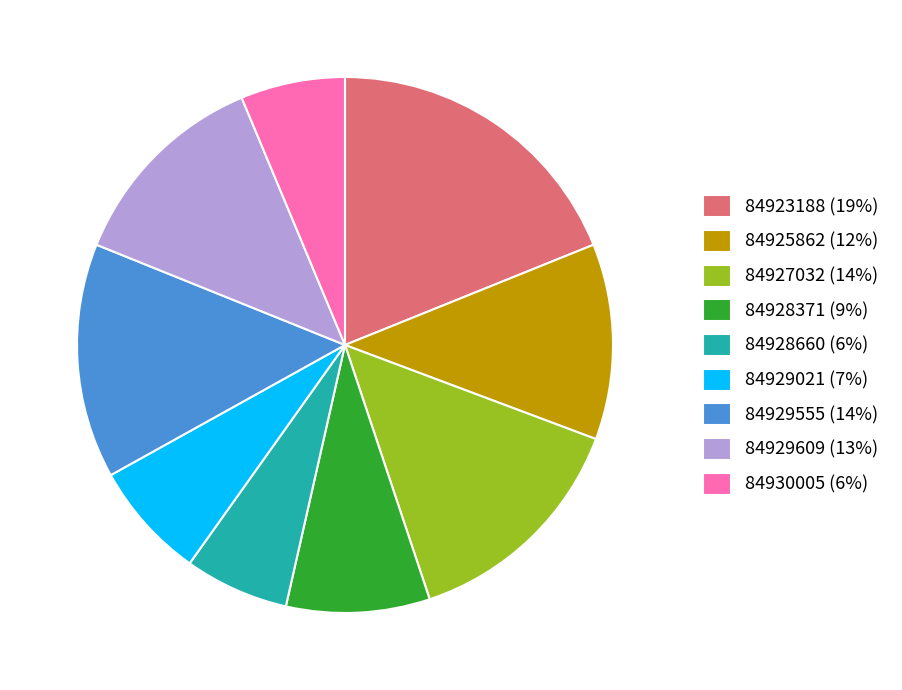

Count the number of slices in the pie.

9